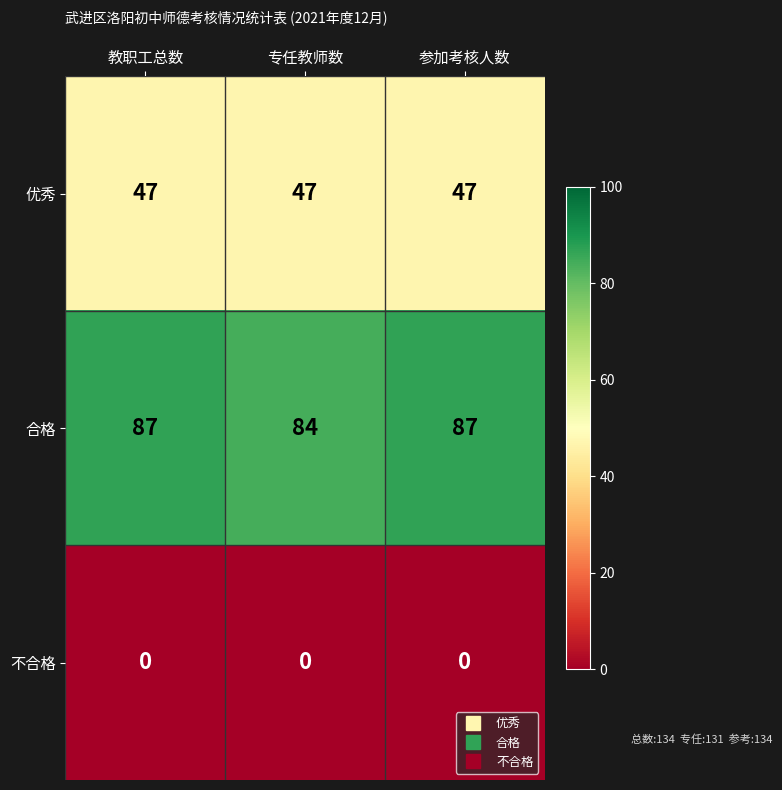

How many categories are shown in the chart?

3